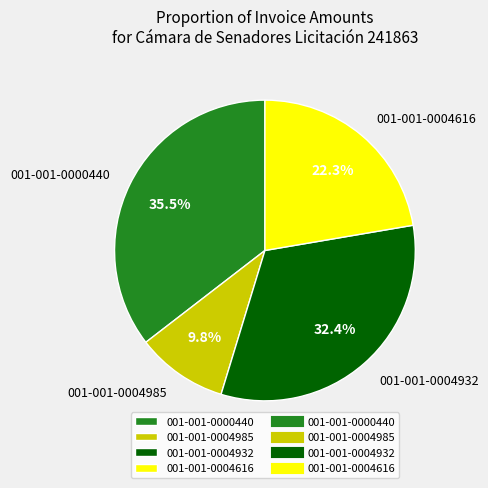

Does 001-001-0004985 represent more than half of the total?

No